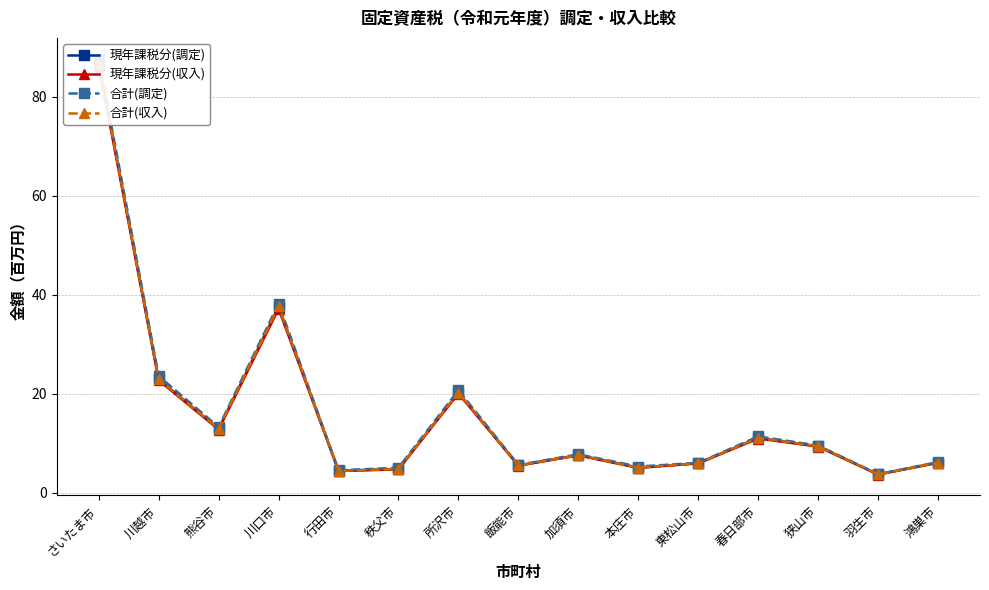

Which has a higher value, 本庄市 or 鴻巣市?

鴻巣市